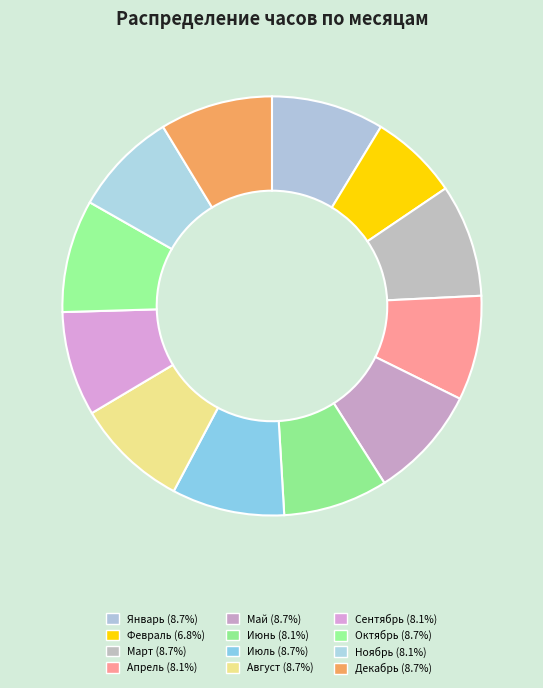

Which has a higher value, Март or Июль?

Март